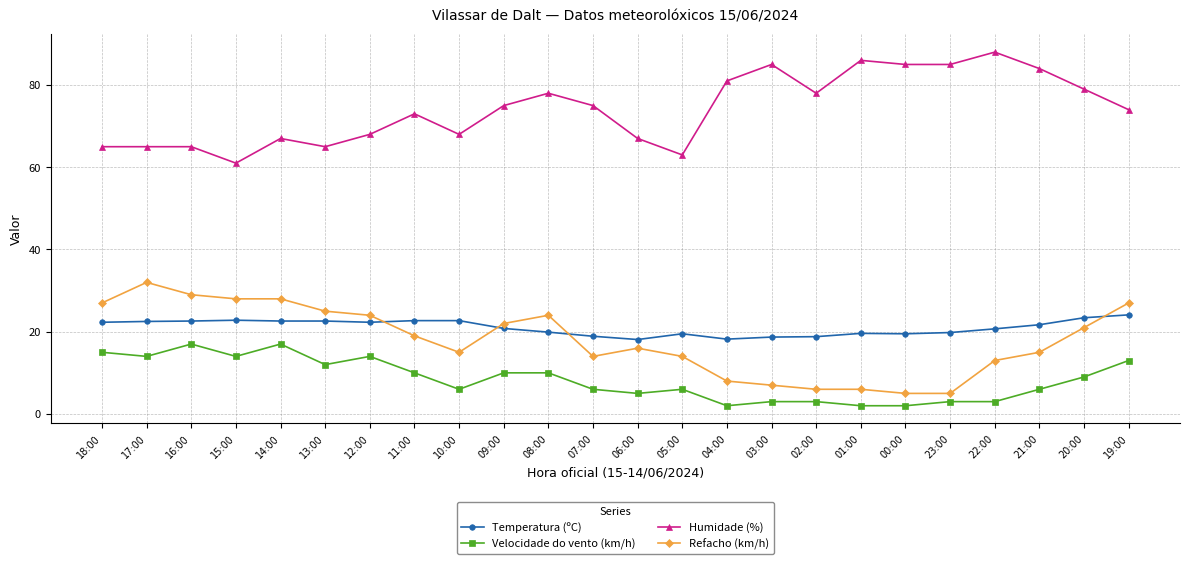

What position from the left is 01:00?

18